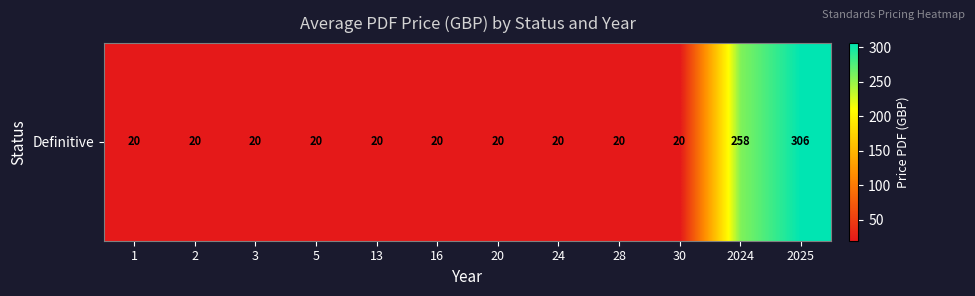

Reading left to right, what are all the values shown in this chart?

20	20	20	20	20	20	20	20	20	20	258	306